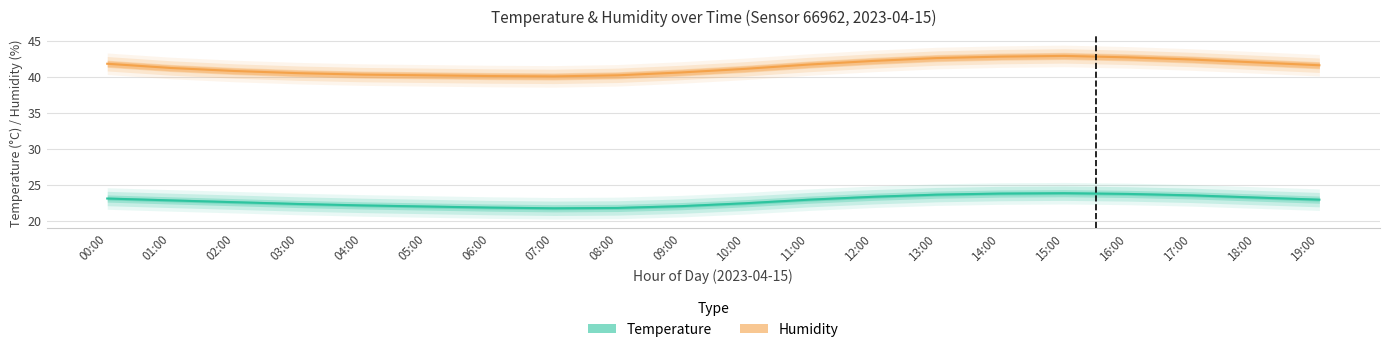

Is the value of humidity at 16:00 greater than the value of humidity_lower at 04:00?

Yes